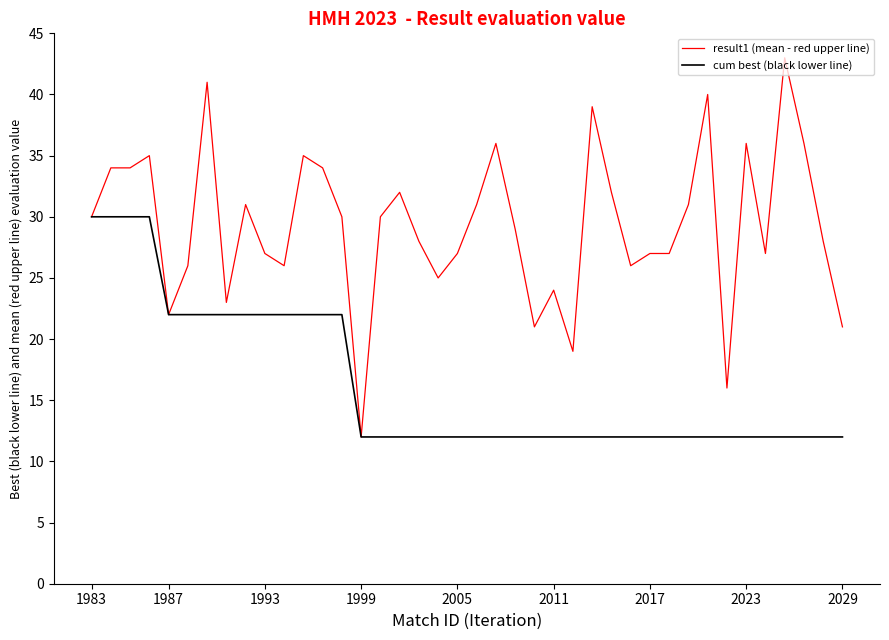

What is the sum of all cum best (black lower line) values?

652